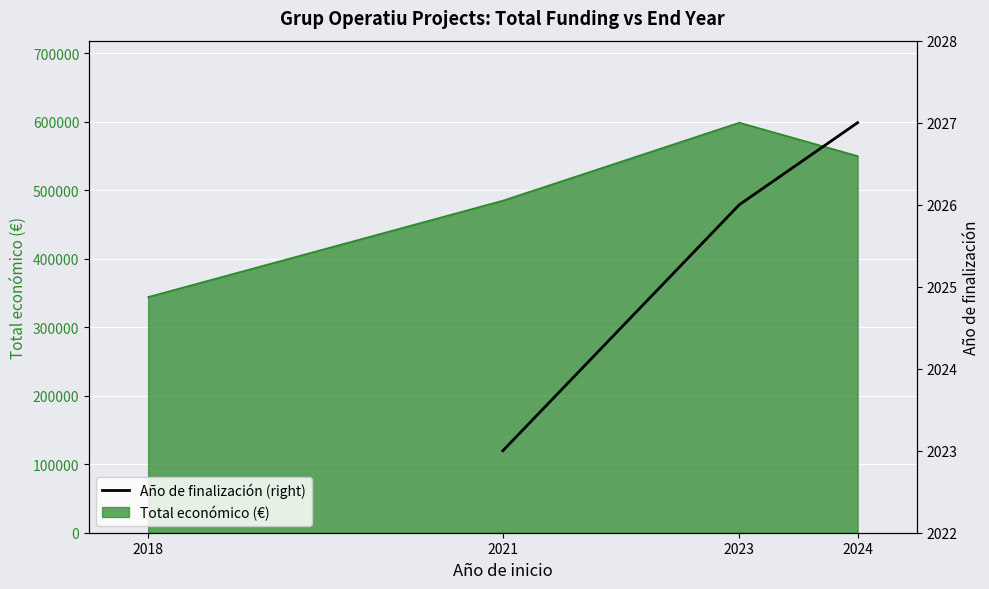

Count the values in the range 2023 to 2027.

3